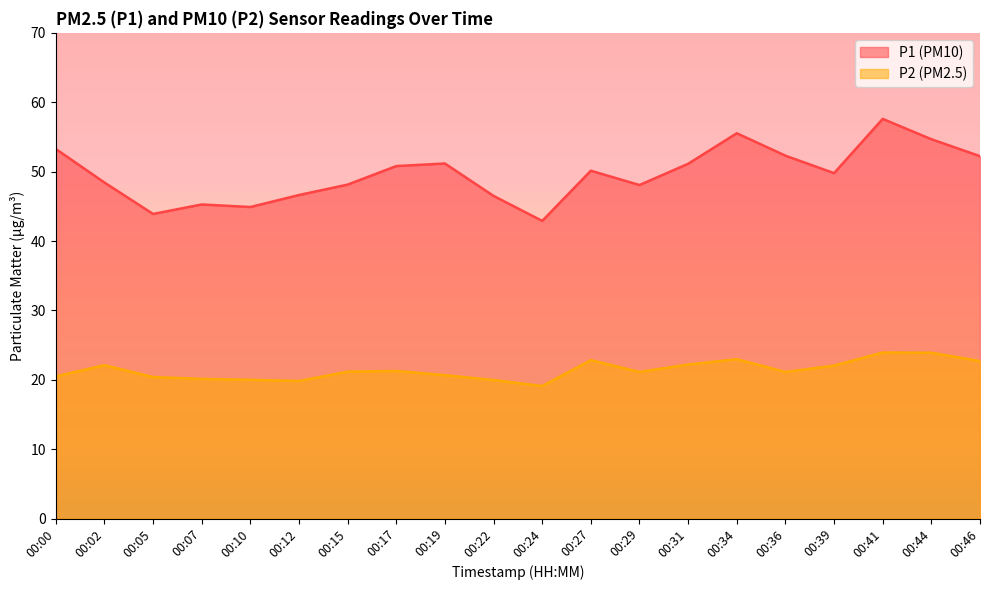

How many data points in P1 are above 50?

10